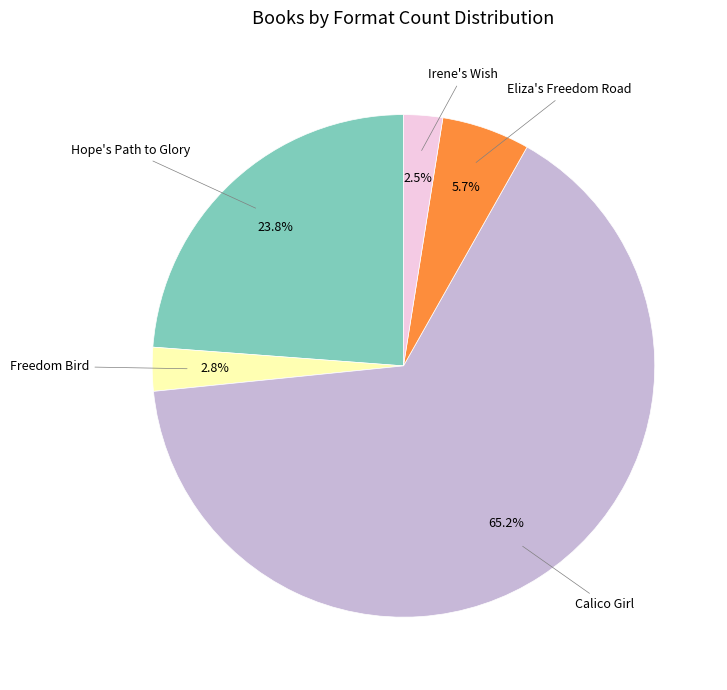

Does any single category account for the majority?

Yes